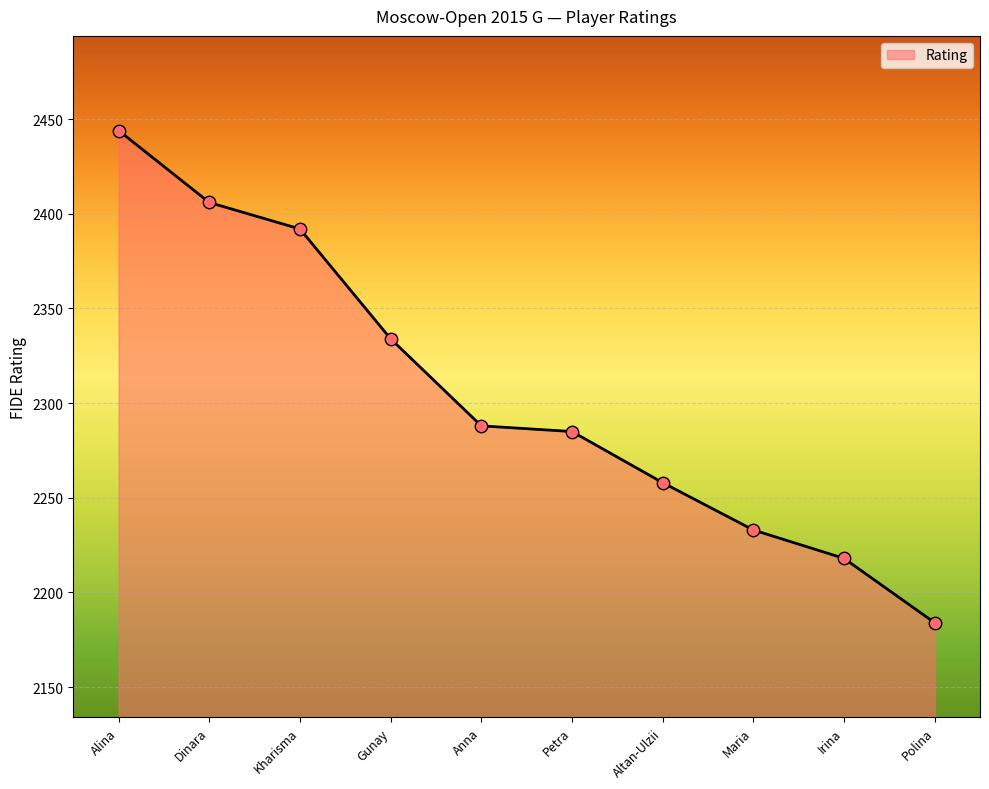

What is the change in value from Gunay to Anna?

-46